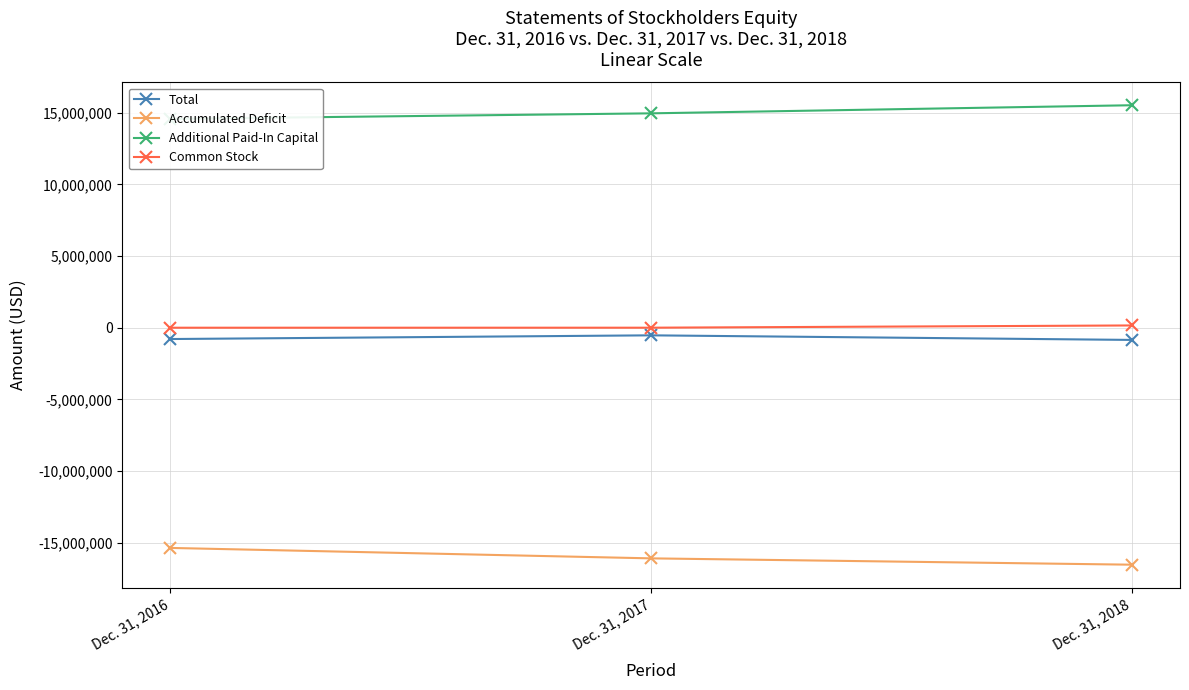

What is the minimum value shown in the chart?

-16540342